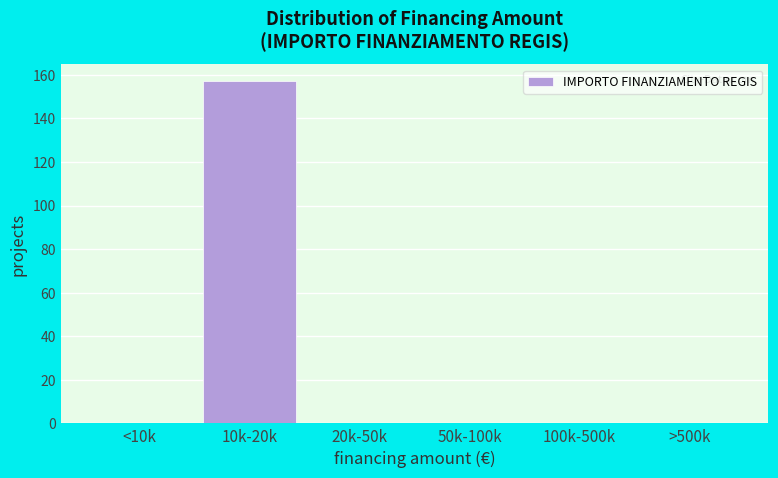

Reading left to right, list all the values displayed in this chart.

<10k=0	10k-20k=157	20k-50k=0	50k-100k=0	100k-500k=0	>500k=0